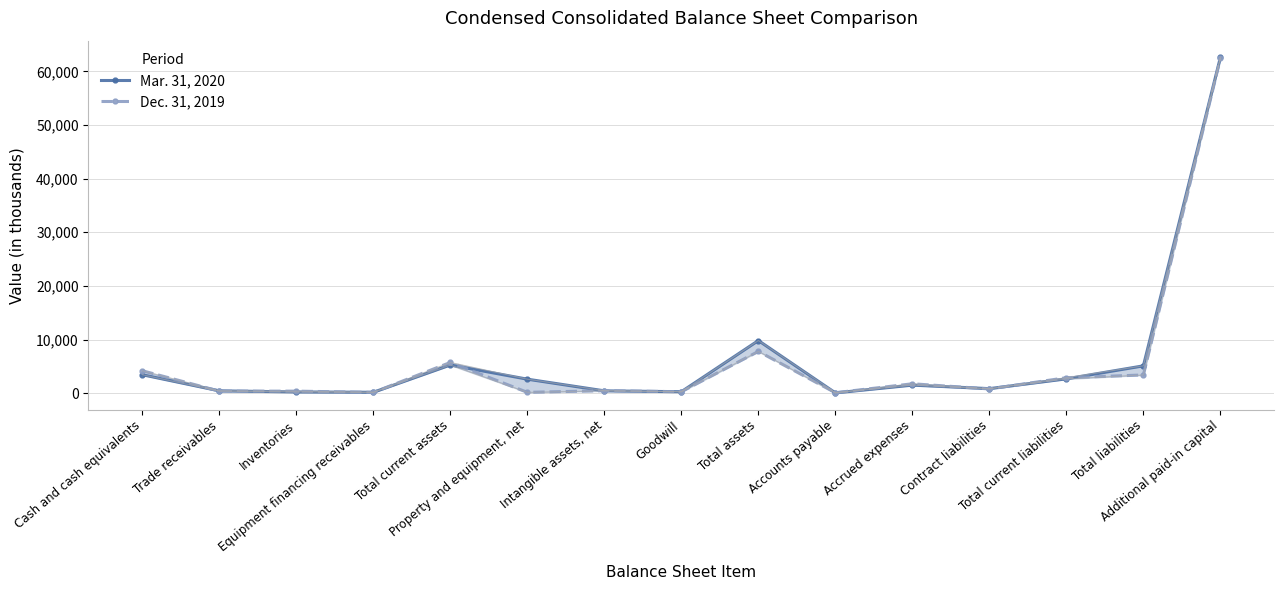

What is the value of the Mar. 31, 2020 point at the 4th from the left?

171